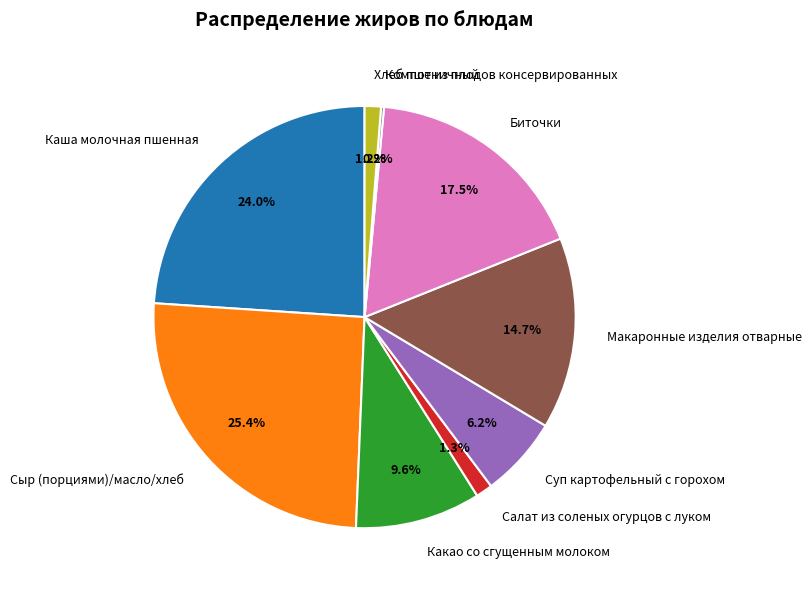

Between Биточки and Какао со сгущенным молоком, which is larger?

Биточки